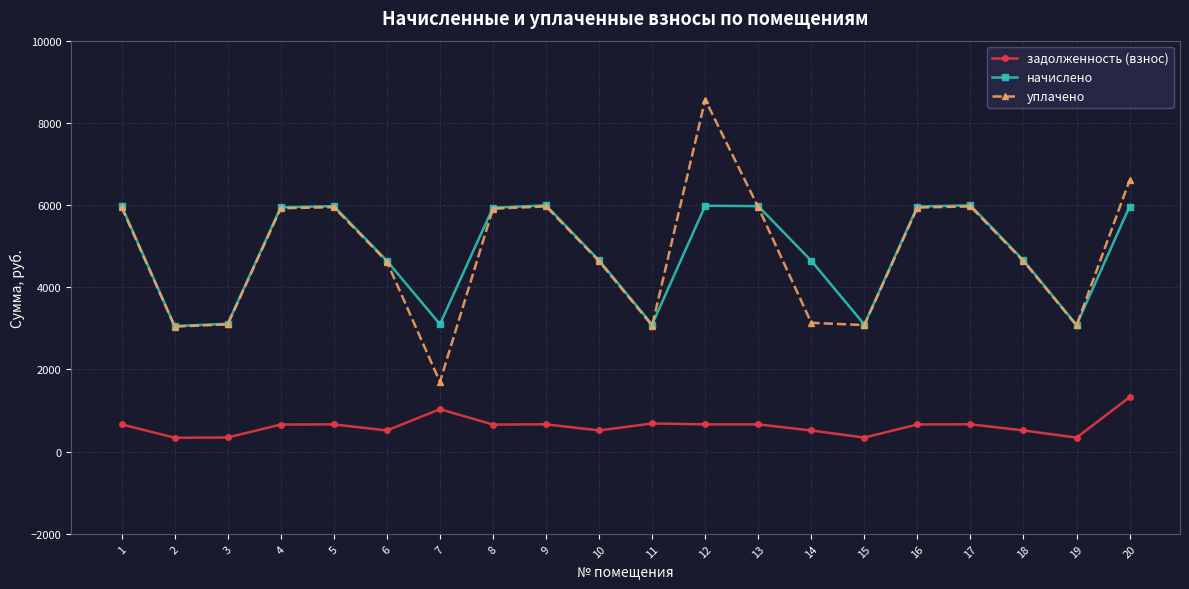

What is the maximum value shown in the chart?

8564.7